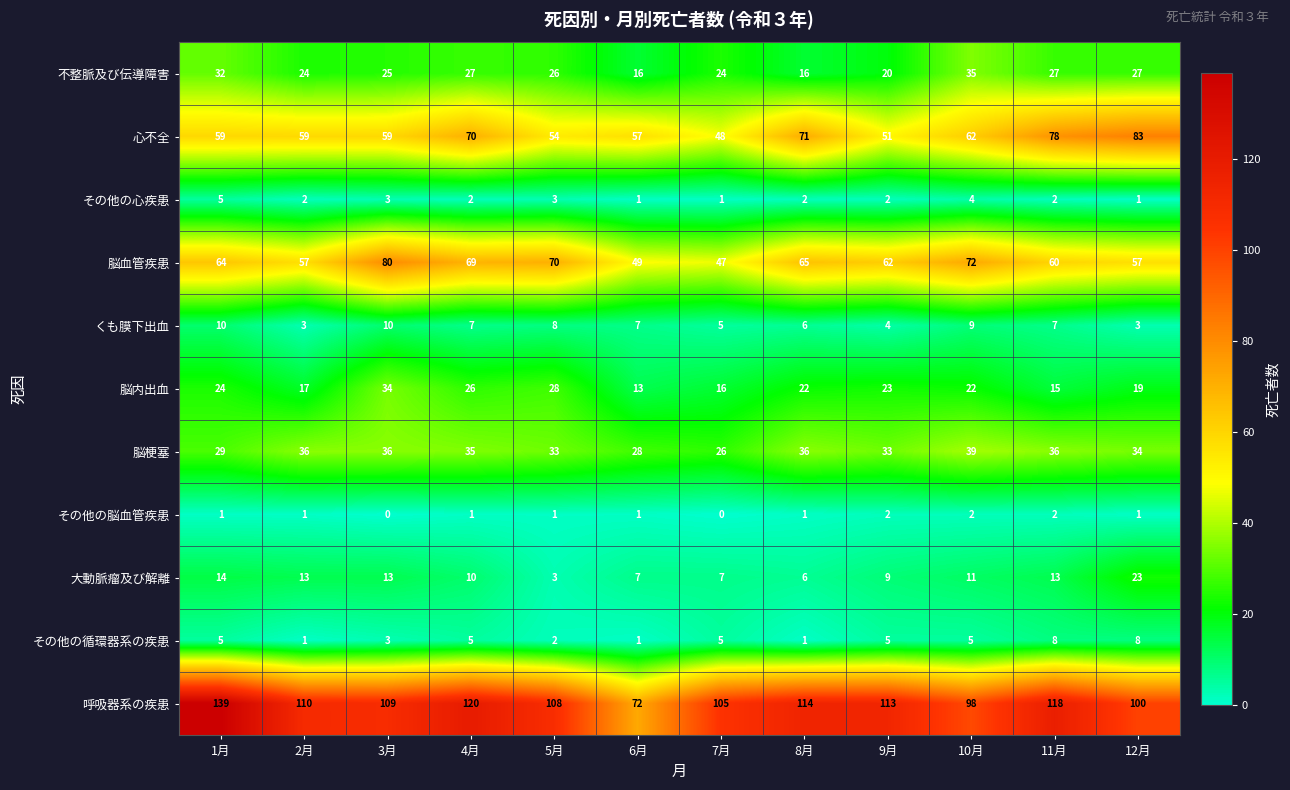

What is the sum of all 脳梗塞 values?

401